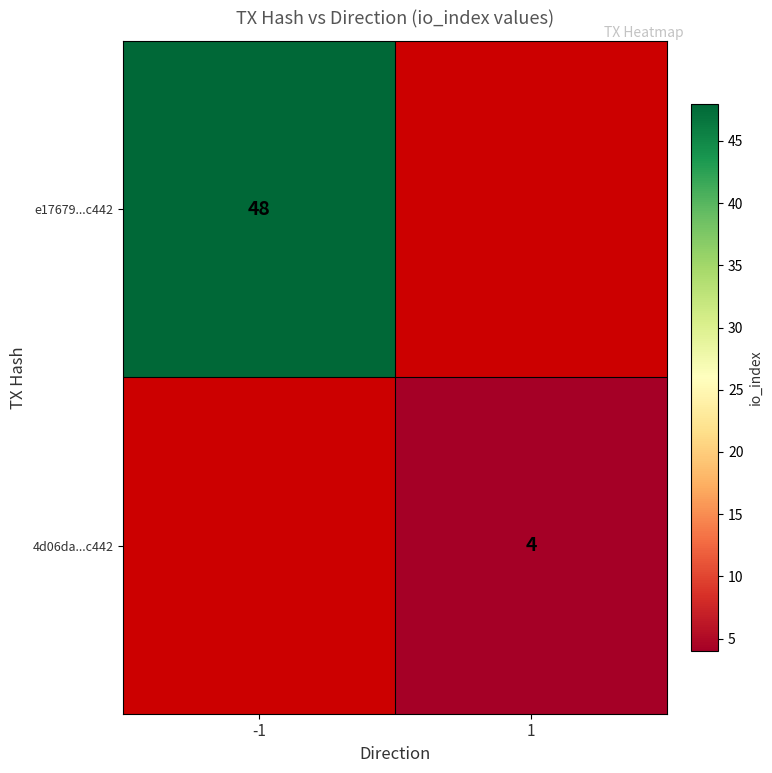

The value of e17679...c442 at -1 is 31. True or false?

False